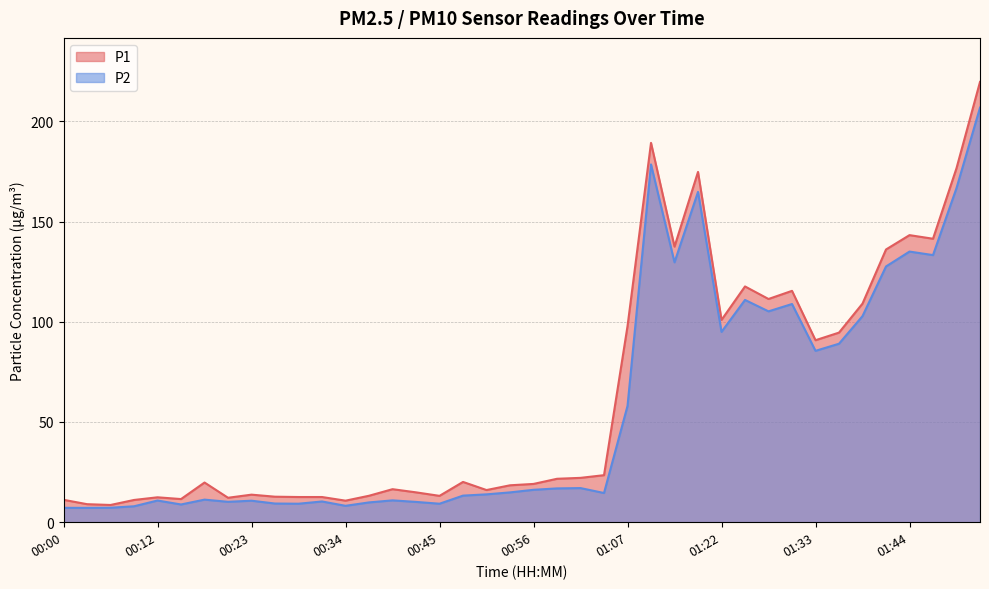

In P2, how many points are higher than both neighbors (excluding endpoints)?

11